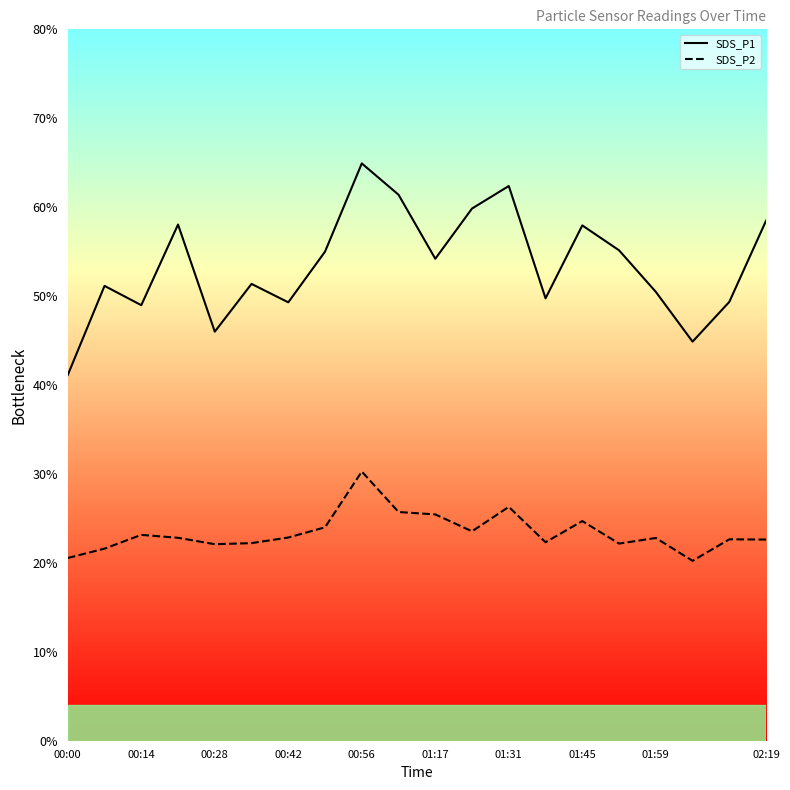

What is the difference between the second highest and second lowest values in the SDS_P1 series?

17.5